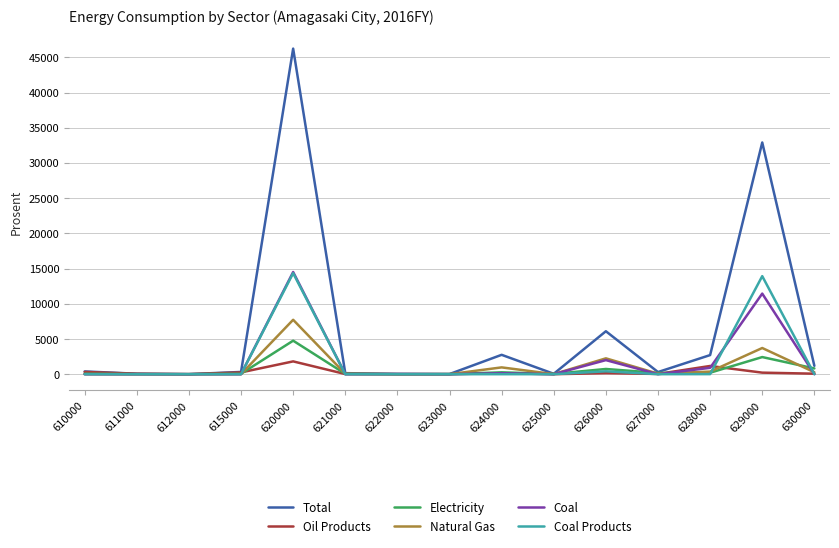

What is the greatest value displayed?

46237.2